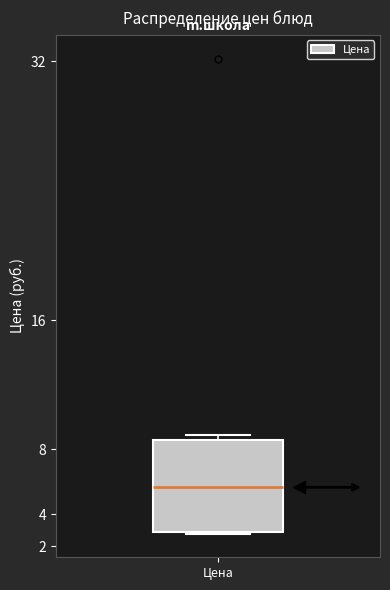

Where does the upper whisker of the box for Цена end on the y-axis? The values are not printed on the chart, so give them approximately, as read against the axis.

8.8